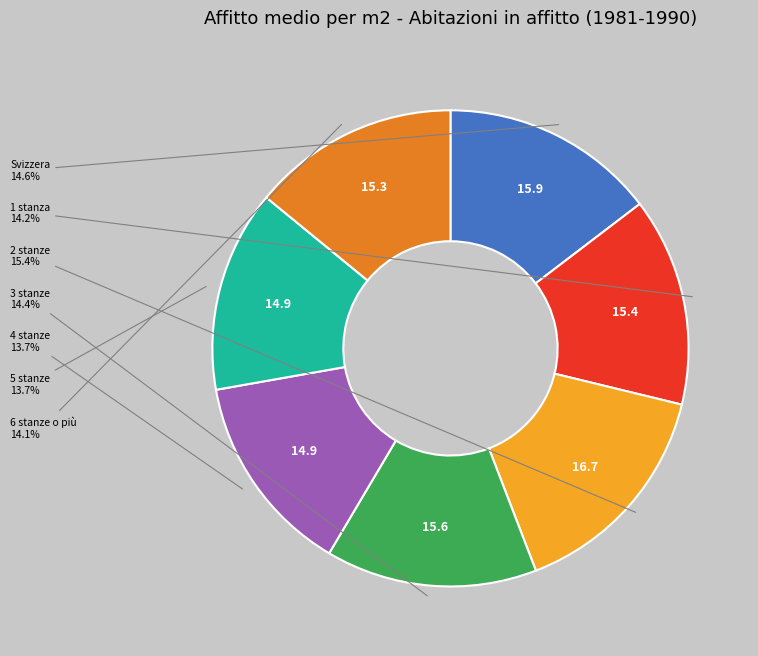

Is there any slice that represents more than half of the pie?

No